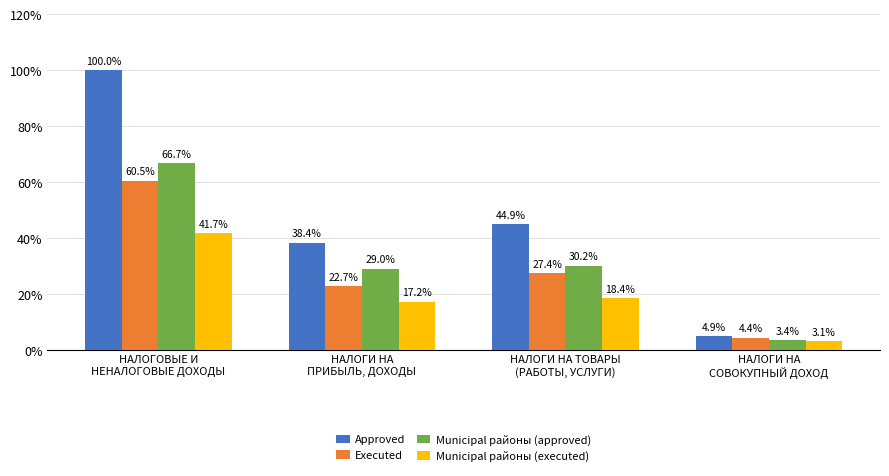

What is the maximum value for Executed?

60.5